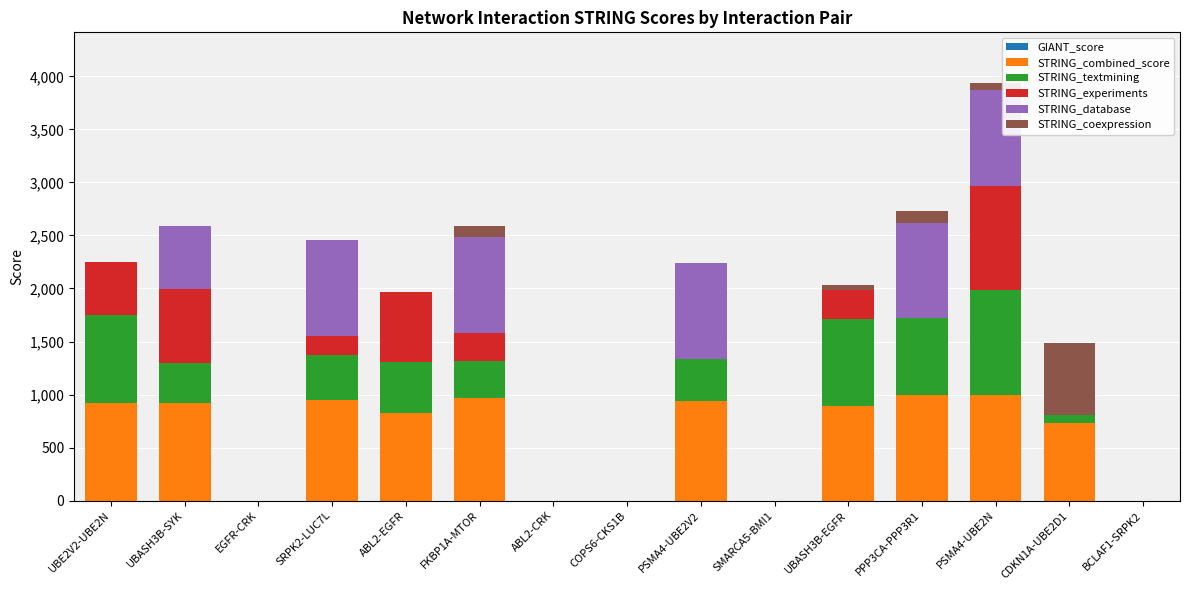

The STRING_combined_score series shows 919.0 at UBE2V2-UBE2N. True or false?

True